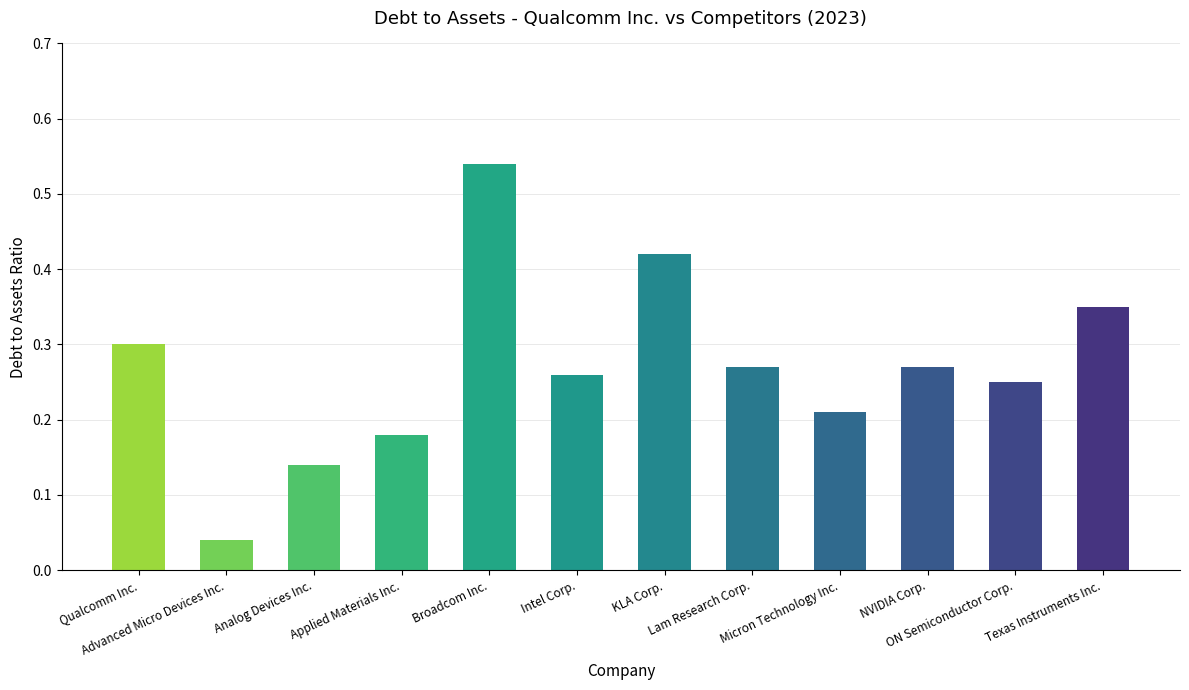

Are the bars horizontal?

No